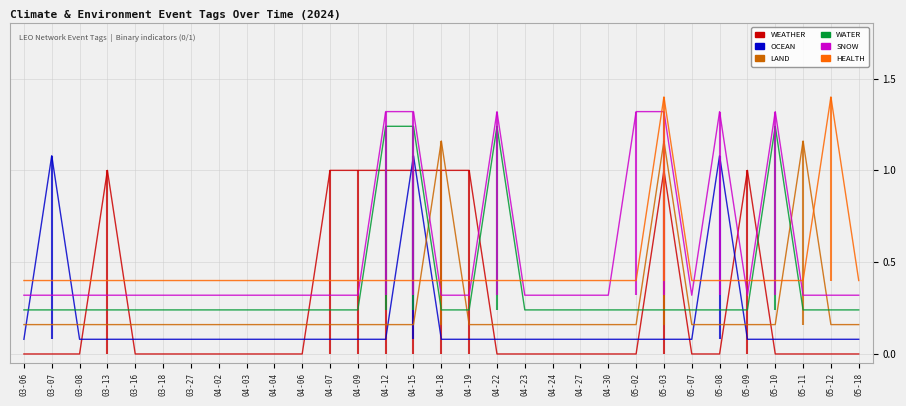

Between which two adjacent categories do WATER and HEALTH first intersect?

04-09 and 04-12